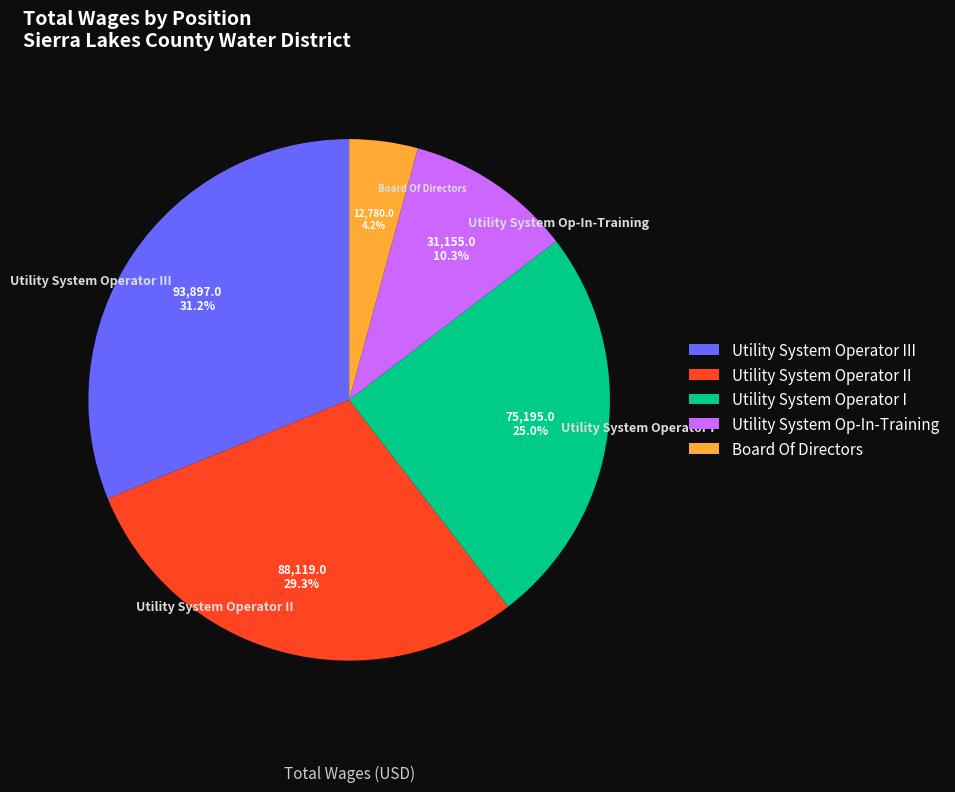

Is there a majority slice in this chart?

No